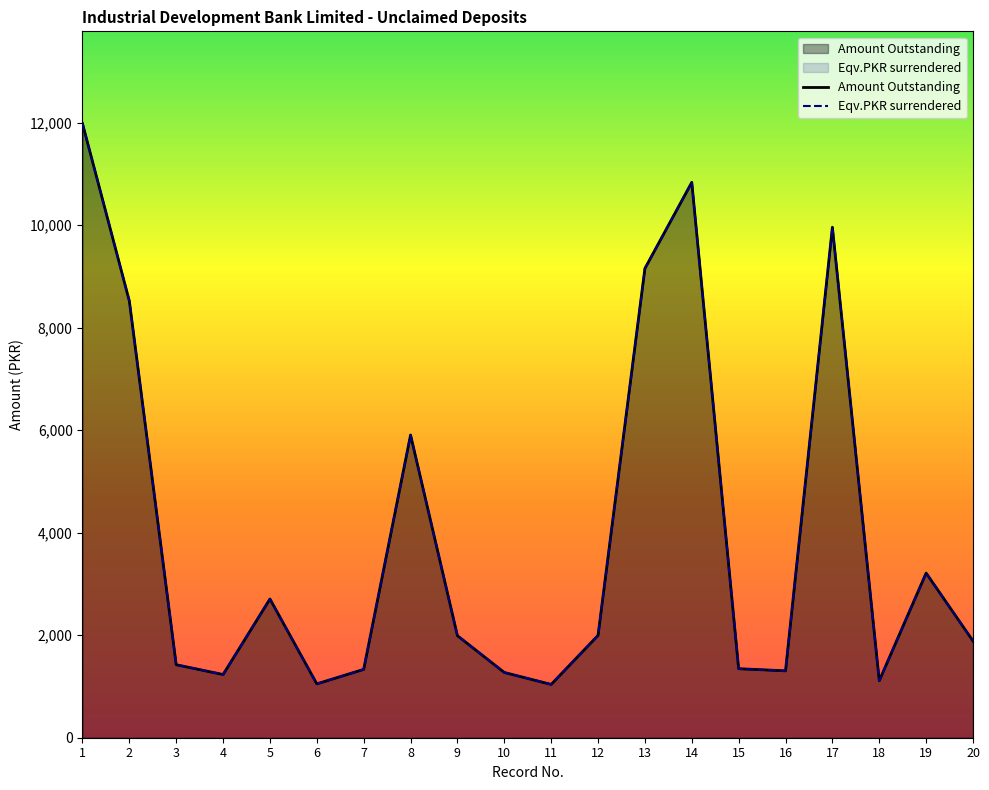

Rank the categories by Amount Outstanding value from highest to lowest.

1, 14, 17, 13, 2, 8, 19, 5, 12, 9, 20, 3, 15, 7, 16, 10, 4, 18, 6, 11